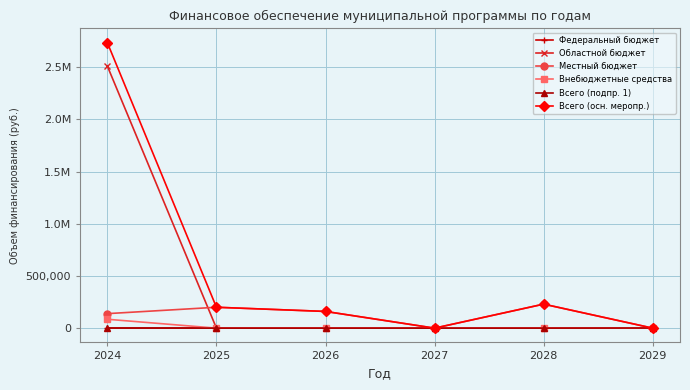

Does the chart have visible grid lines?

Yes